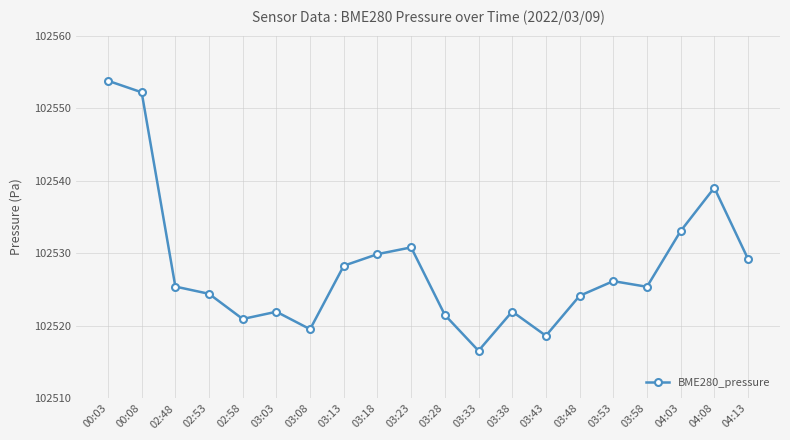

What is the sum of the values at 04:08 and 03:23?

205069.8